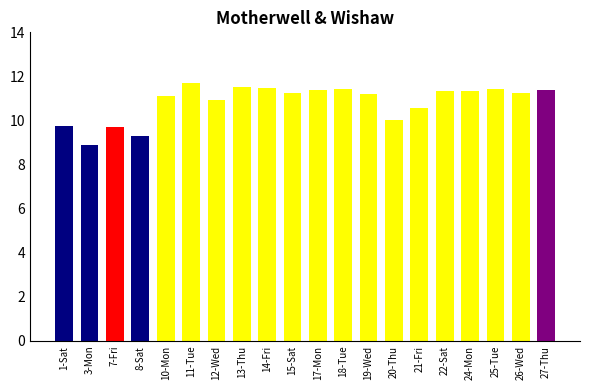

Read the value at 19-Wed.

11.2